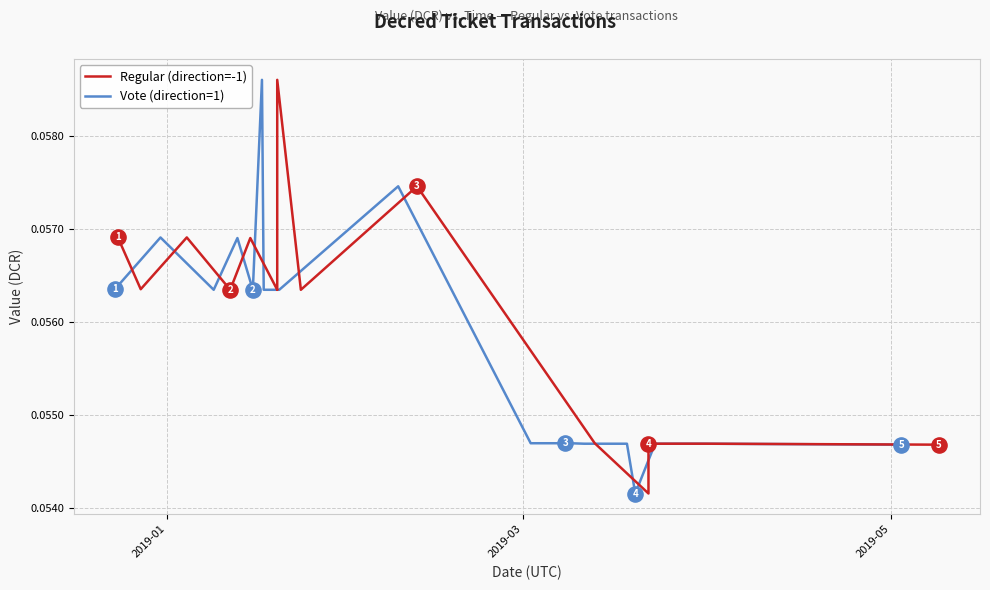

Which series has the largest Y range (max minus min)?

Vote (direction=1)